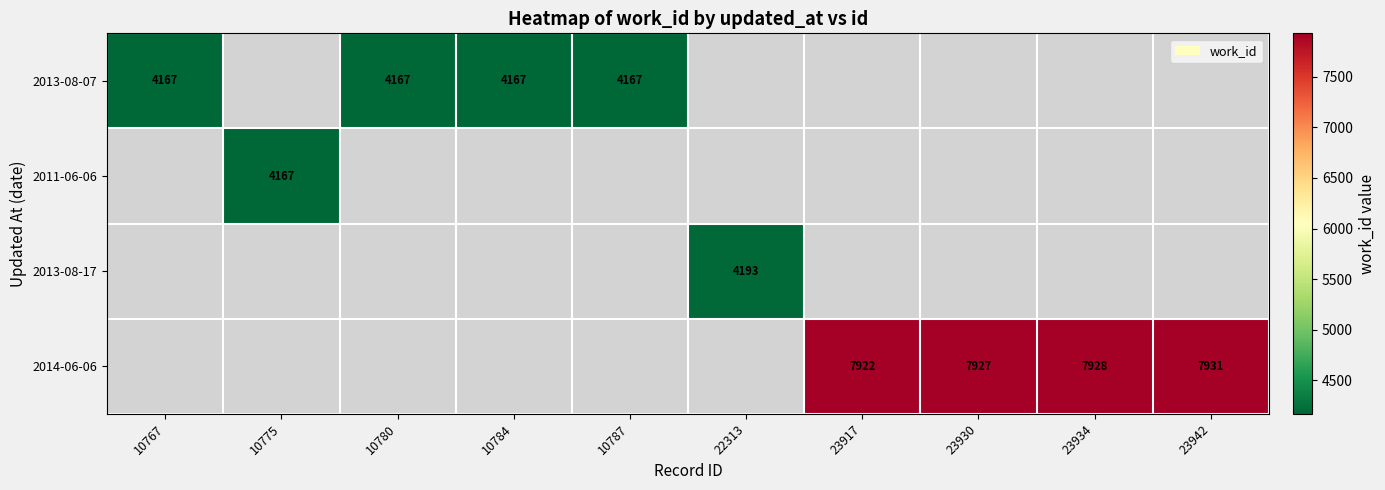

What is the smallest value displayed?

4167.0